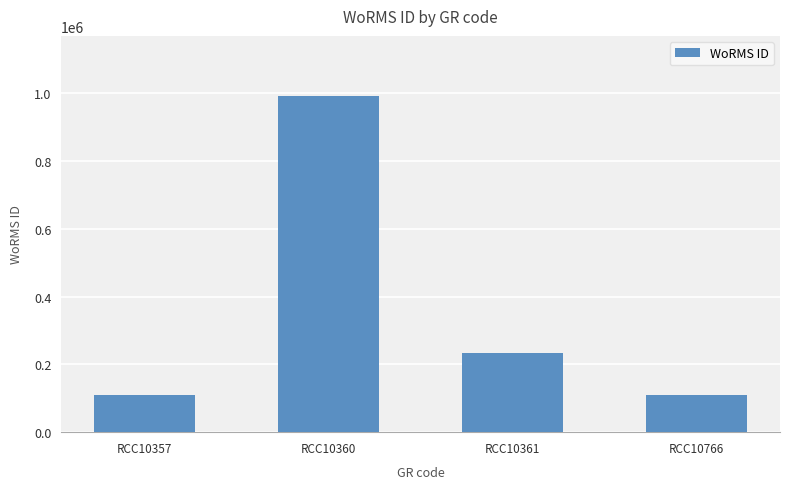

What is the value of the 1st bar from the left?

110130